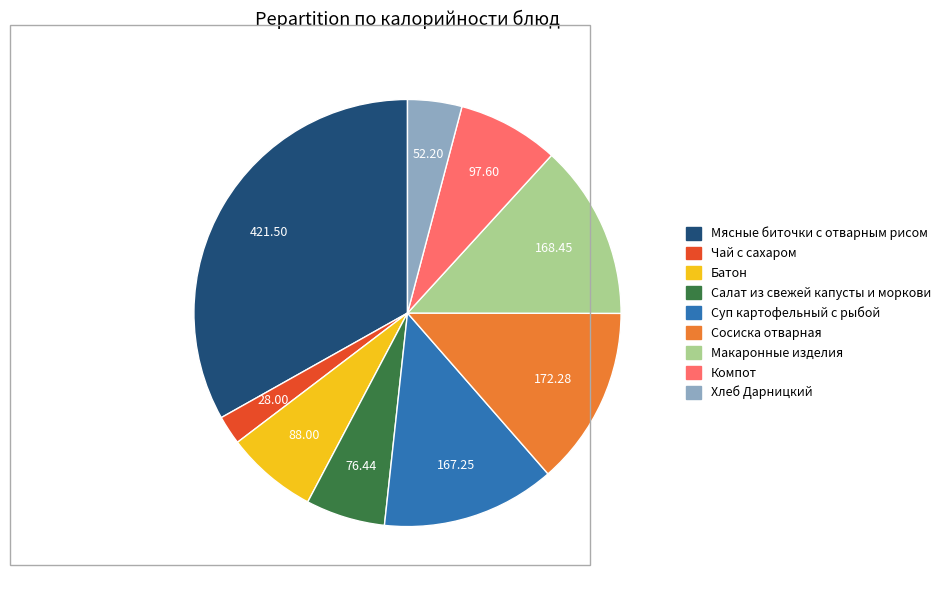

Which has a higher value, Мясные биточки с отварным рисом or Чай с сахаром?

Мясные биточки с отварным рисом